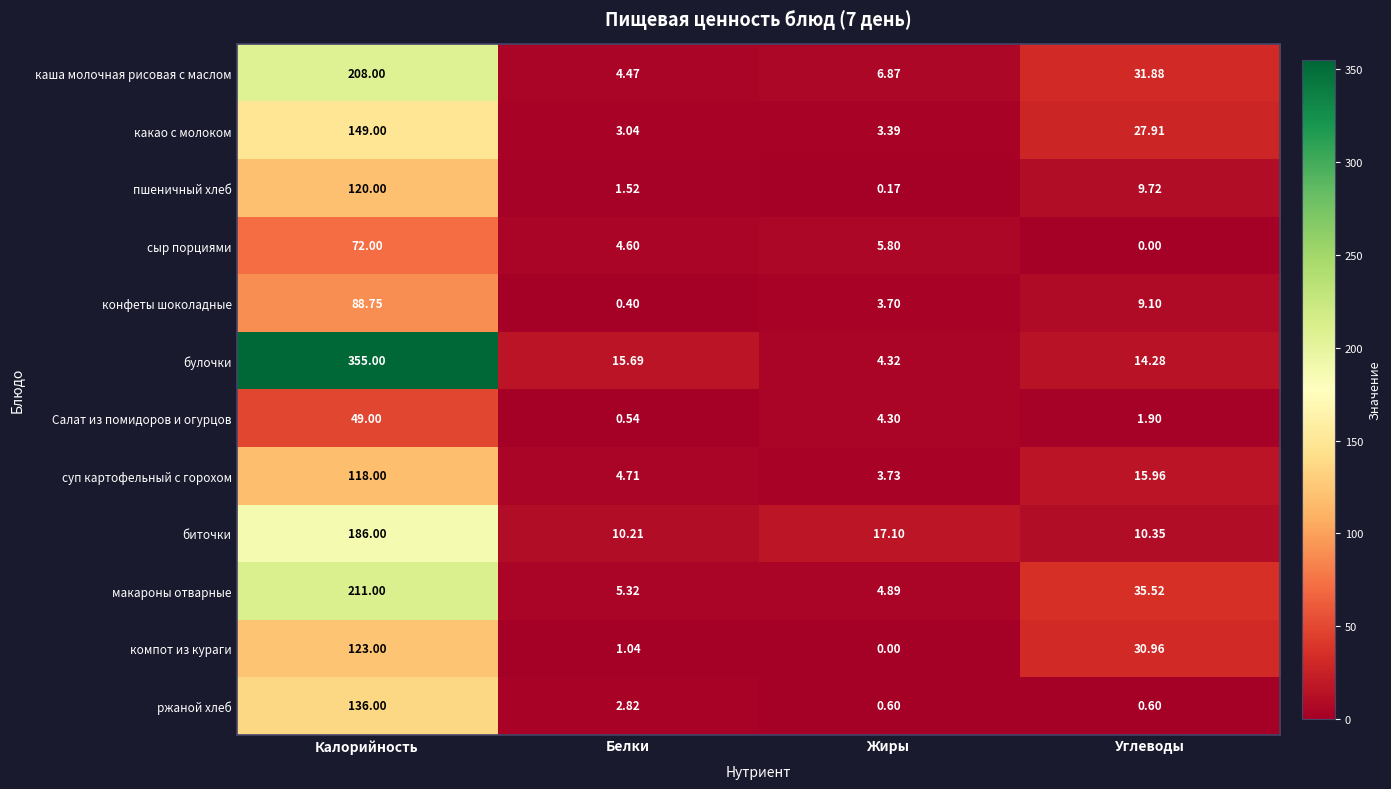

Which series has the largest total across all categories?

булочки